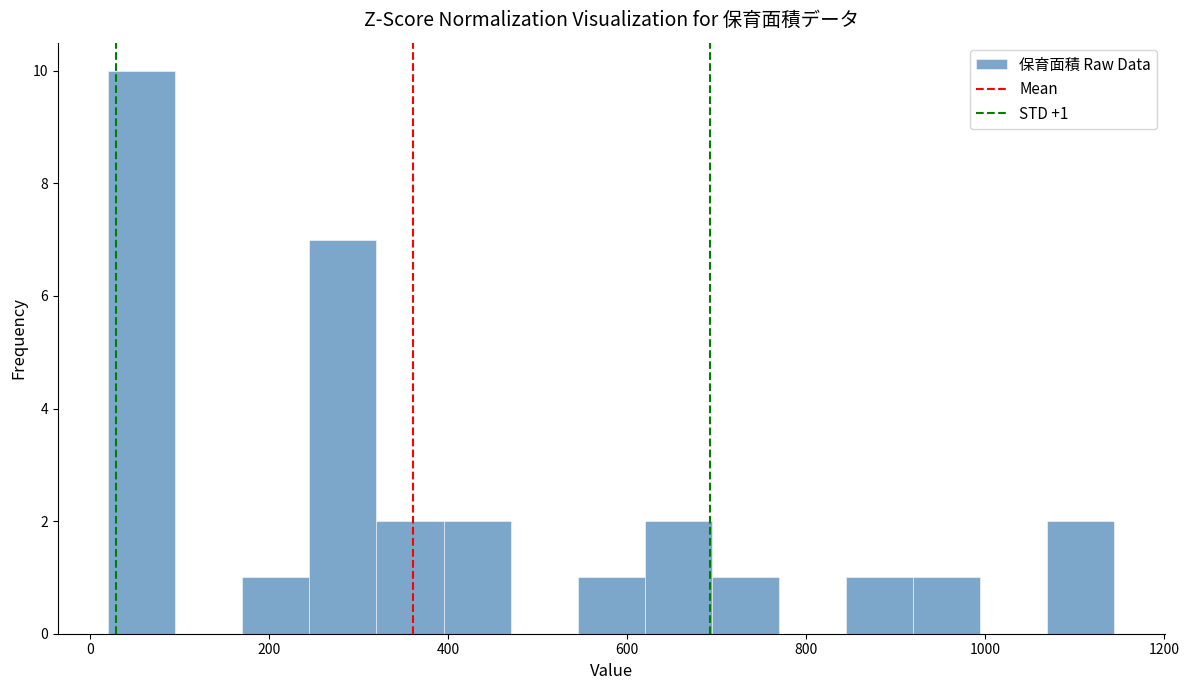

Around what value on the x-axis is the tallest bar? Give the approximate position of its centre, as read against the axis.

60